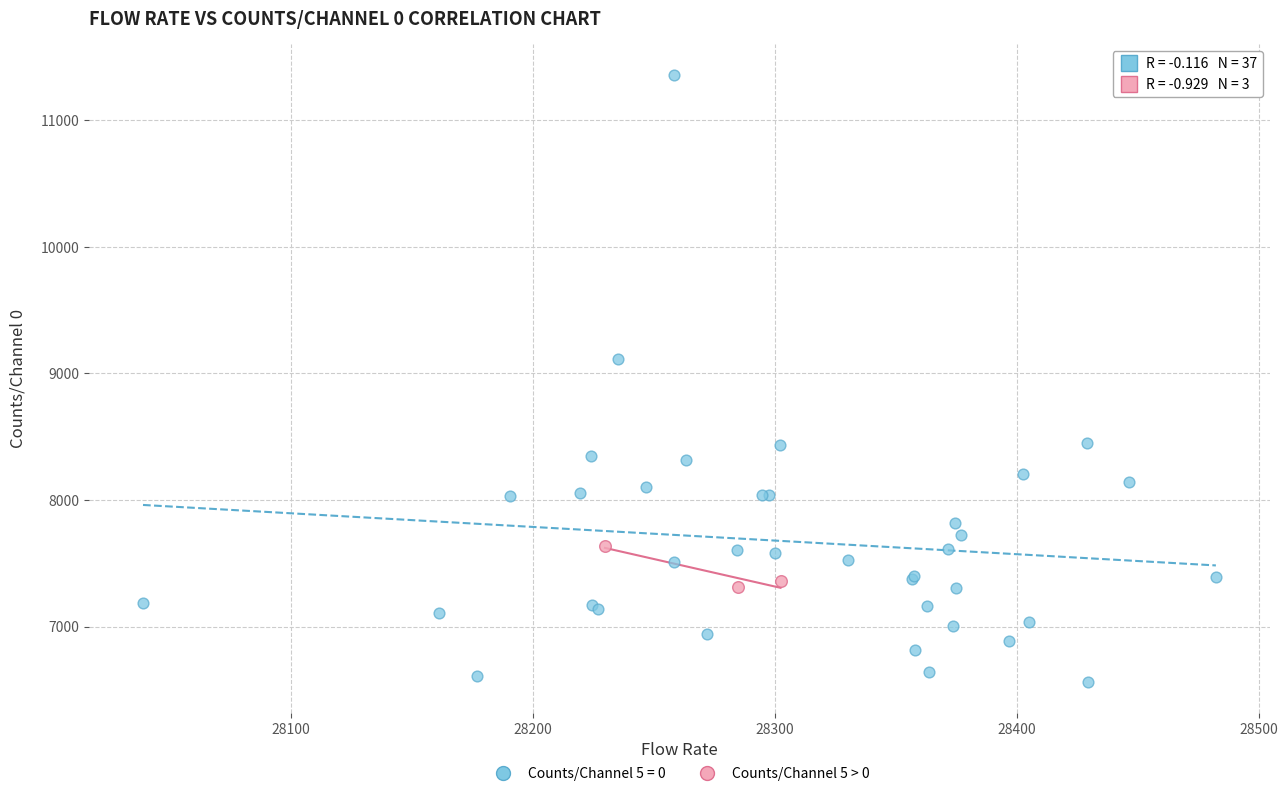

Which series contains the lowest Y value?

Counts/Channel 5 = 0